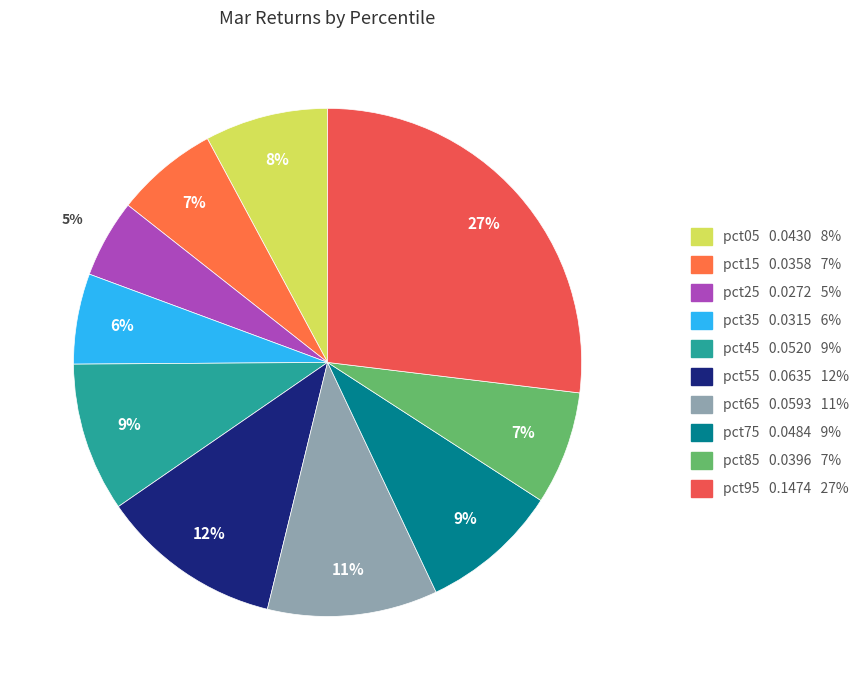

Rank the categories by value from highest to lowest.

pct95, pct55, pct65, pct45, pct75, pct05, pct85, pct15, pct35, pct25